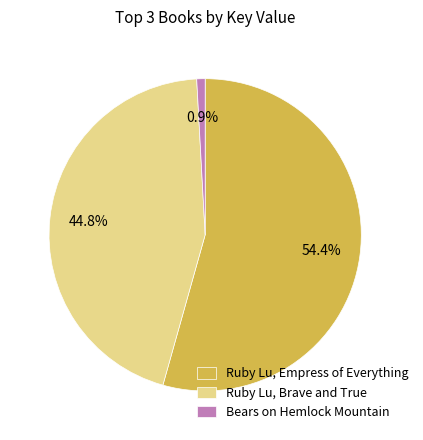

Rank the categories by value from lowest to highest.

Bears on Hemlock Mountain, Ruby Lu, Brave and True, Ruby Lu, Empress of Everything